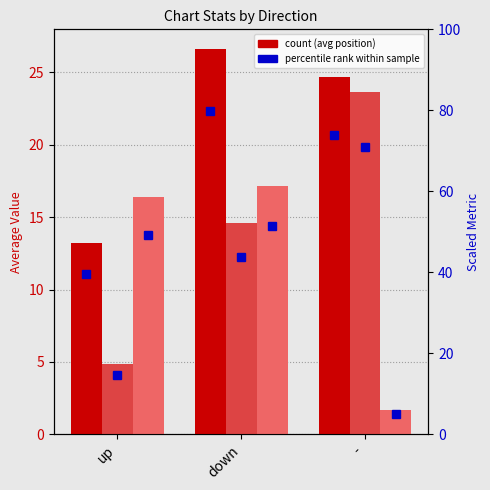

What is the sum of the avg position values at up and down?

39.9